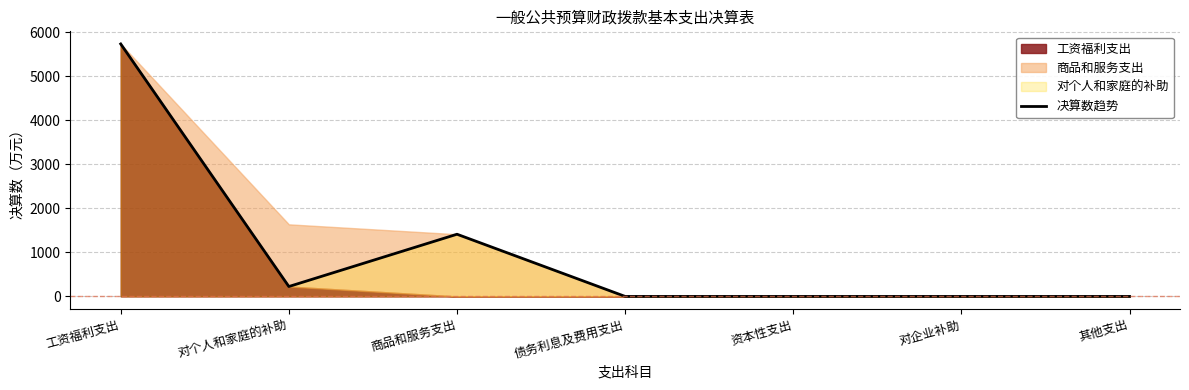

What is the label of the 1st point from the right?

其他支出